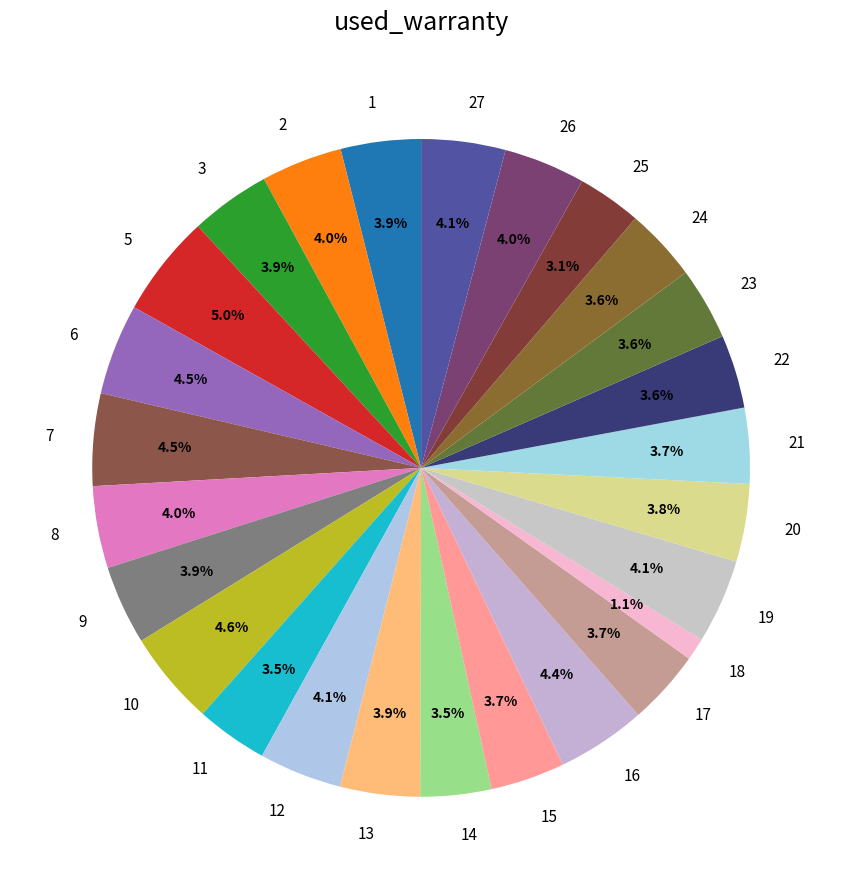

What is the total percentage of 14 and 17?

7.2%